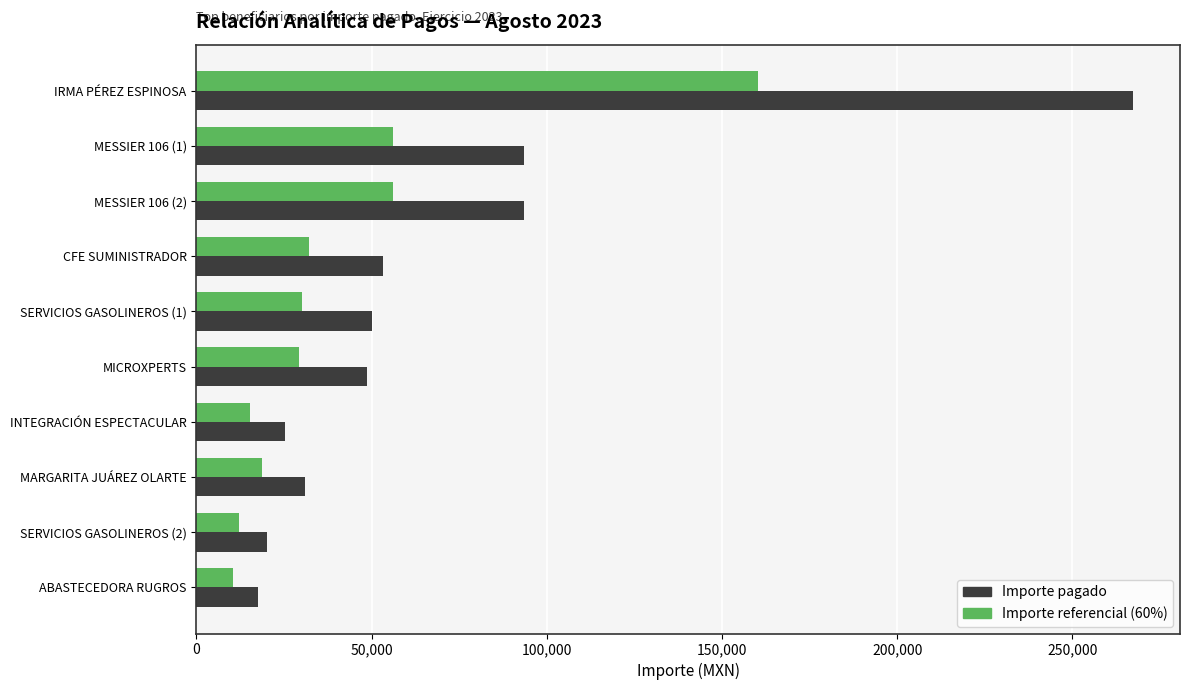

Rank the series by their average value, from highest to lowest.

Importe pagado, Importe referencial (60%)